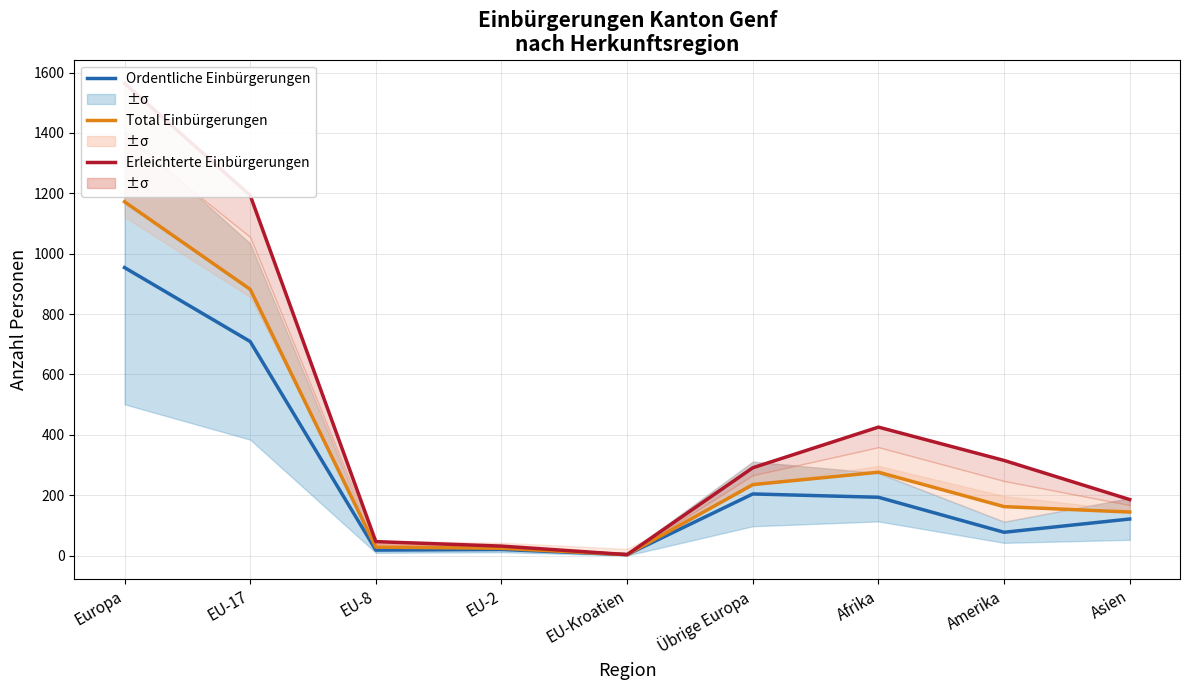

True or false: Total Einbürgerungen and Ordentliche Einbürgerungen cross at least once.

False